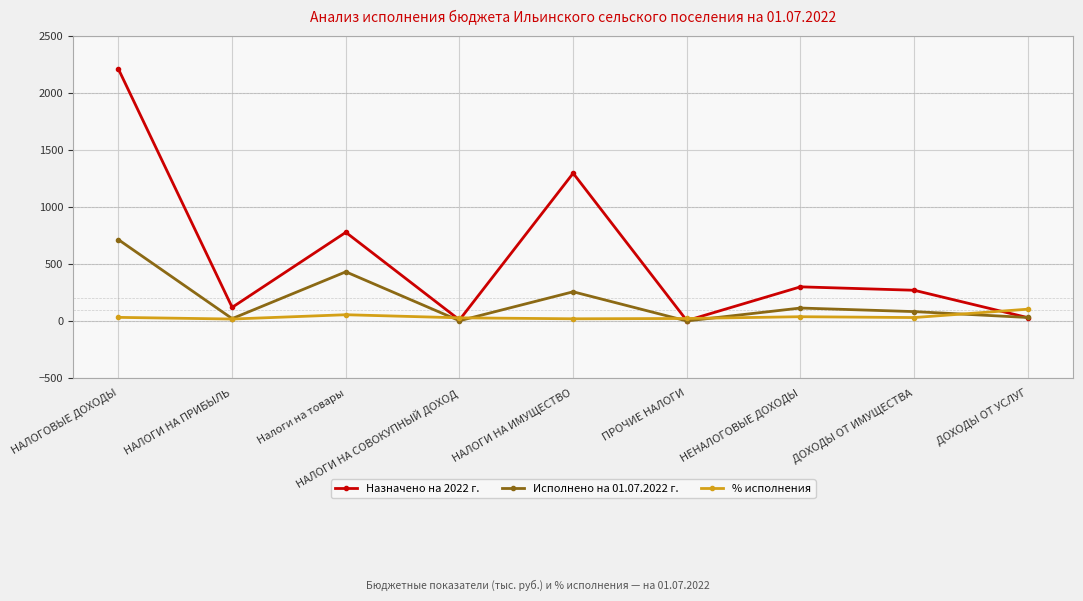

How many lines are shown in the chart?

3